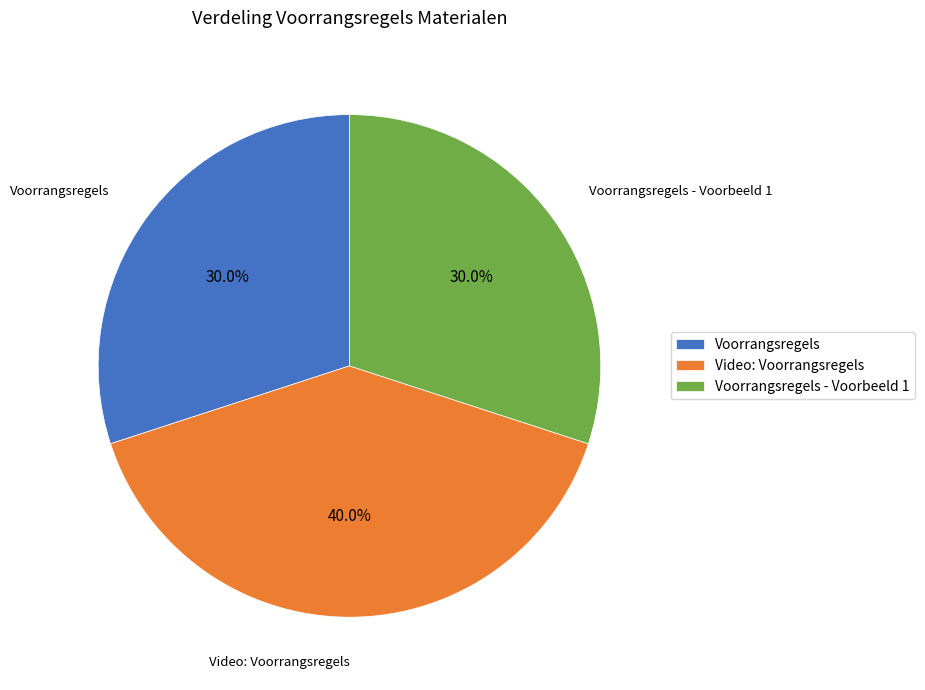

What percentage is NOT represented by Voorrangsregels - Voorbeeld 1?

70.0%